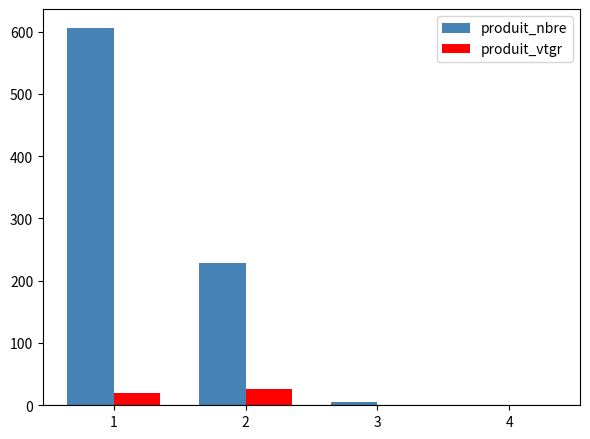

How many groups of bars are there?

4